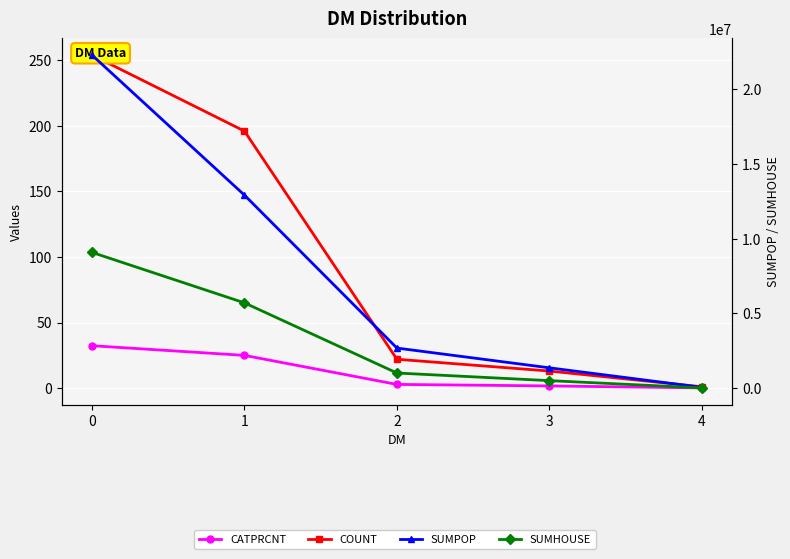

The SUMHOUSE series shows 47143.0 at 4. True or false?

False